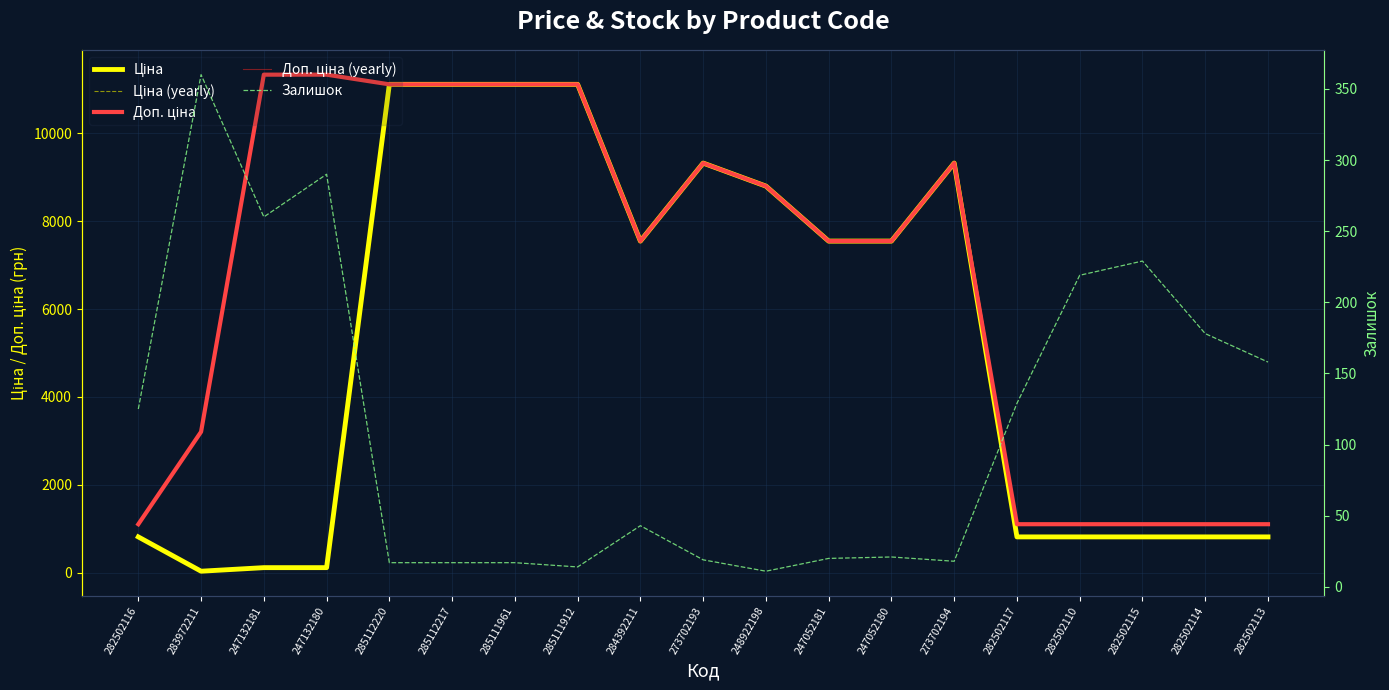

Count the number of categories in the chart.

19